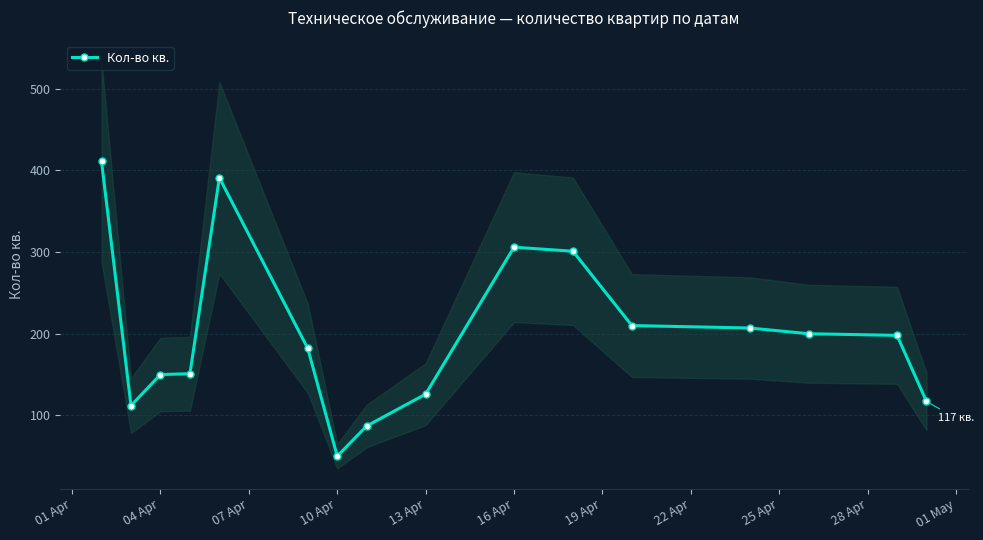

What is the greatest value displayed?

411